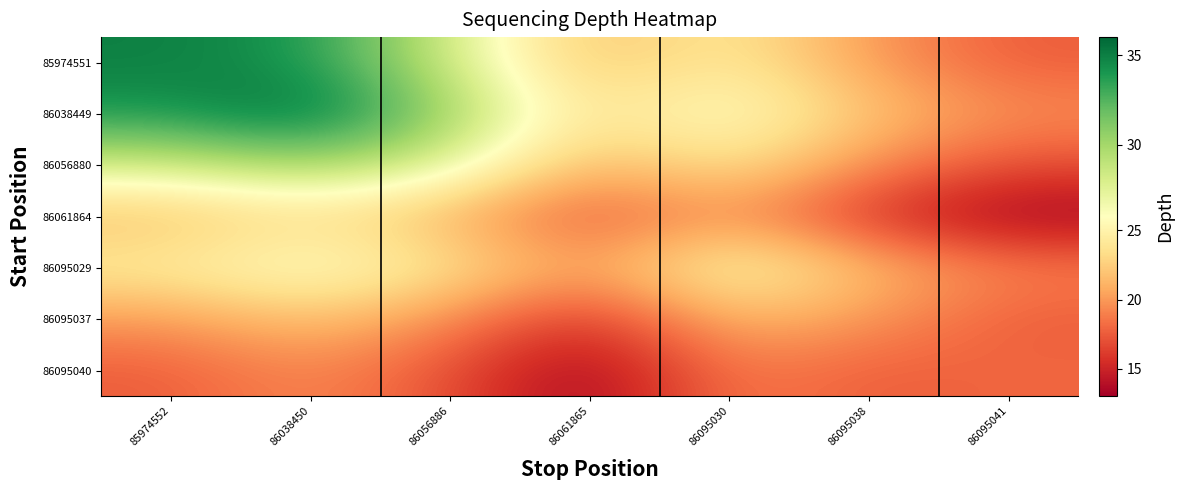

Reading left to right, transcribe all the data shown in this chart.

85974551: 85974552=35.0	86038450=34.0	86056886=28.5	86061865=21.5	86095030=24.5	86095038=20.0	86095041=17.5
86038449: 85974552=34.0	86038450=36.0	86056886=30.5	86061865=23.5	86095030=26.5	86095038=22.0	86095041=19.5
86056880: 85974552=28.5	86038450=30.5	86056886=28.0	86061865=21.0	86095030=24.0	86095038=19.5	86095041=17.0
86061864: 85974552=21.5	86038450=23.5	86056886=21.0	86061865=17.0	86095030=20.0	86095038=15.5	86095041=13.0
86095029: 85974552=24.5	86038450=26.5	86056886=24.0	86061865=20.0	86095030=26.0	86095038=21.5	86095041=19.0
86095037: 85974552=20.0	86038450=22.0	86056886=19.5	86061865=15.5	86095030=21.5	86095038=20.0	86095041=17.5
86095040: 85974552=17.5	86038450=19.5	86056886=17.0	86061865=13.0	86095030=19.0	86095038=17.5	86095041=18.0